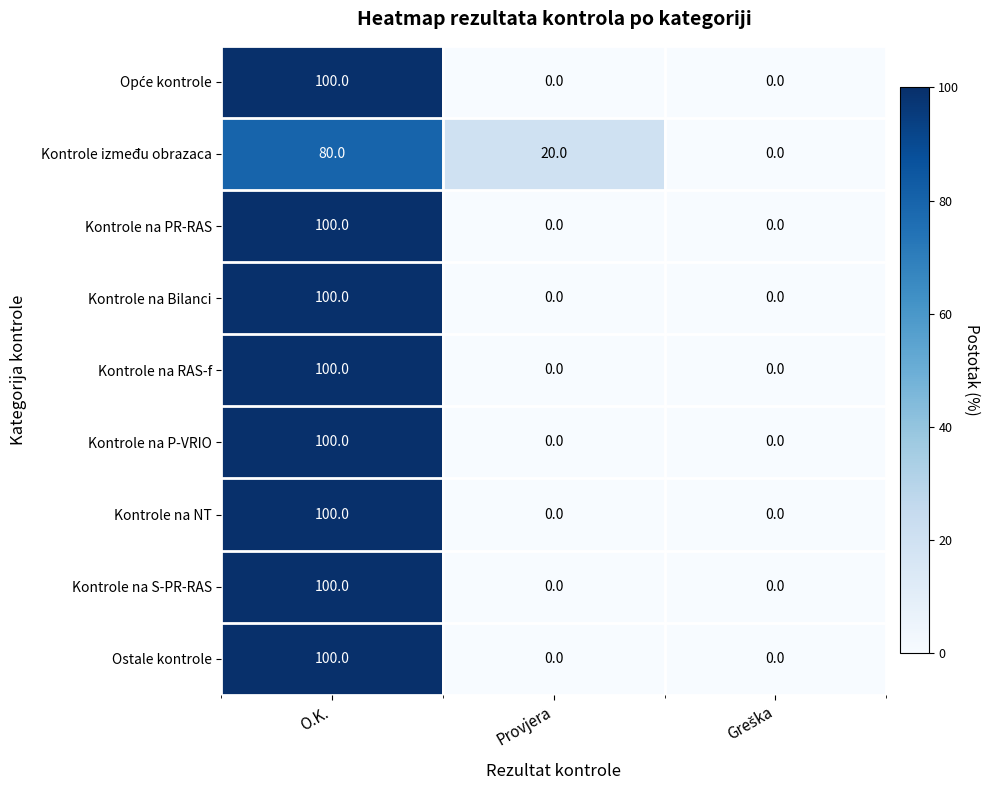

What is the average value of the Kontrole između obrazaca series?

33